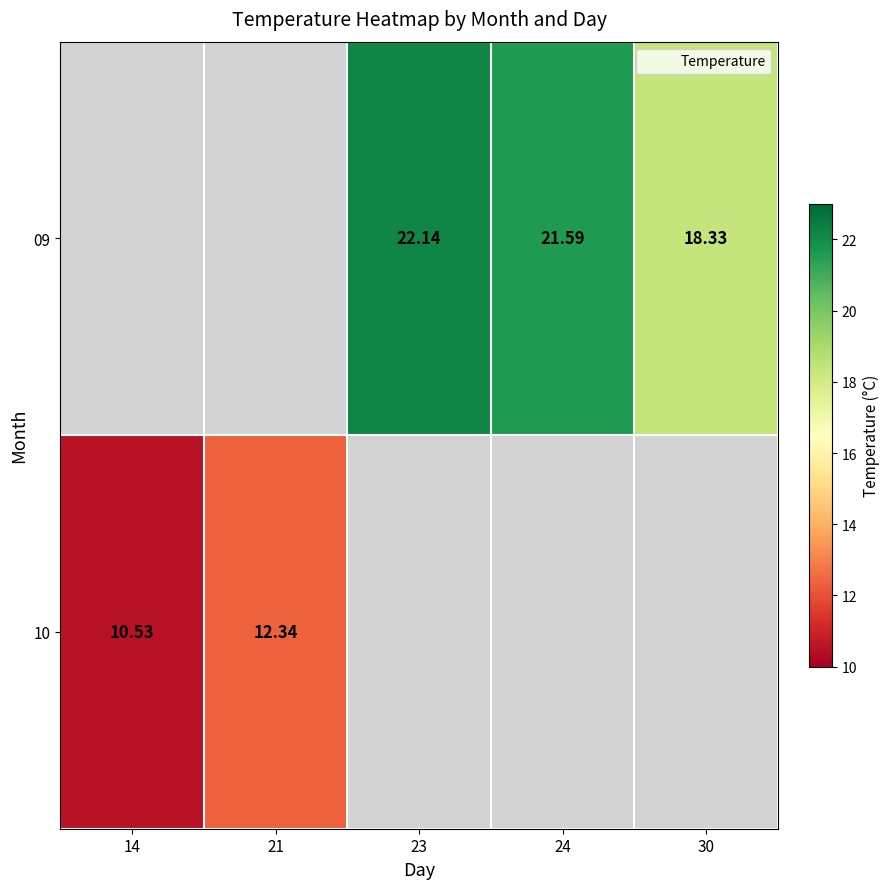

Which has a higher value, 14 or 23?

23